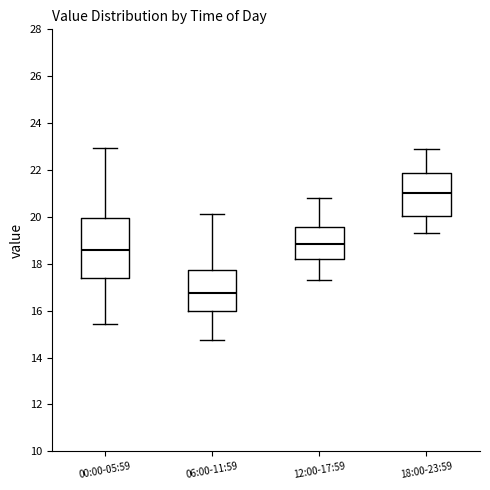

Reading left to right, read every box against the y-axis: the position of its median line, the range the box covers, and the ends of its whiskers. The values are not printed on the chart, so give them approximately, as read against the axis.

00:00-05:59: median 18.6, box 17.4 to 20.0, whiskers 15.4 to 23.0
06:00-11:59: median 16.8, box 16.0 to 17.8, whiskers 14.8 to 20.2
12:00-17:59: median 18.8, box 18.2 to 19.6, whiskers 17.4 to 20.8
18:00-23:59: median 21.0, box 20.0 to 21.8, whiskers 19.4 to 23.0